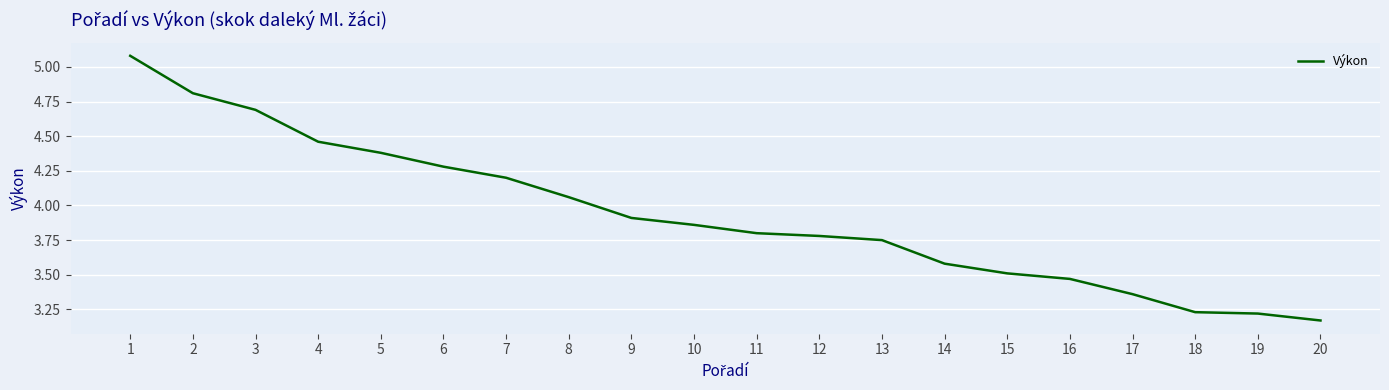

What is the difference between the maximum and minimum values?

1.9